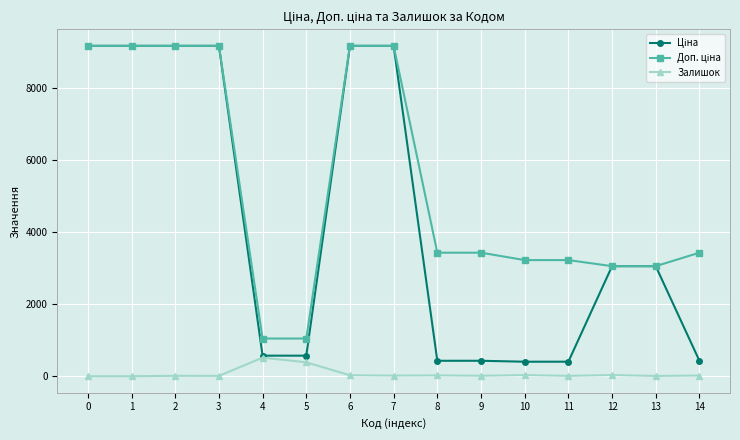

How many series are shown in this chart?

3